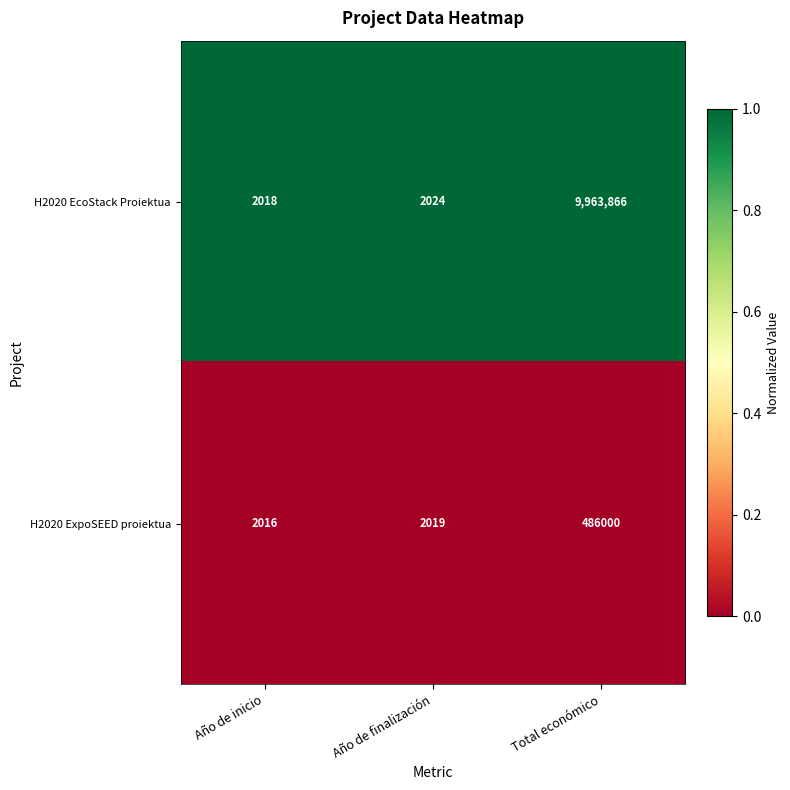

Count the number of data series in this chart.

2